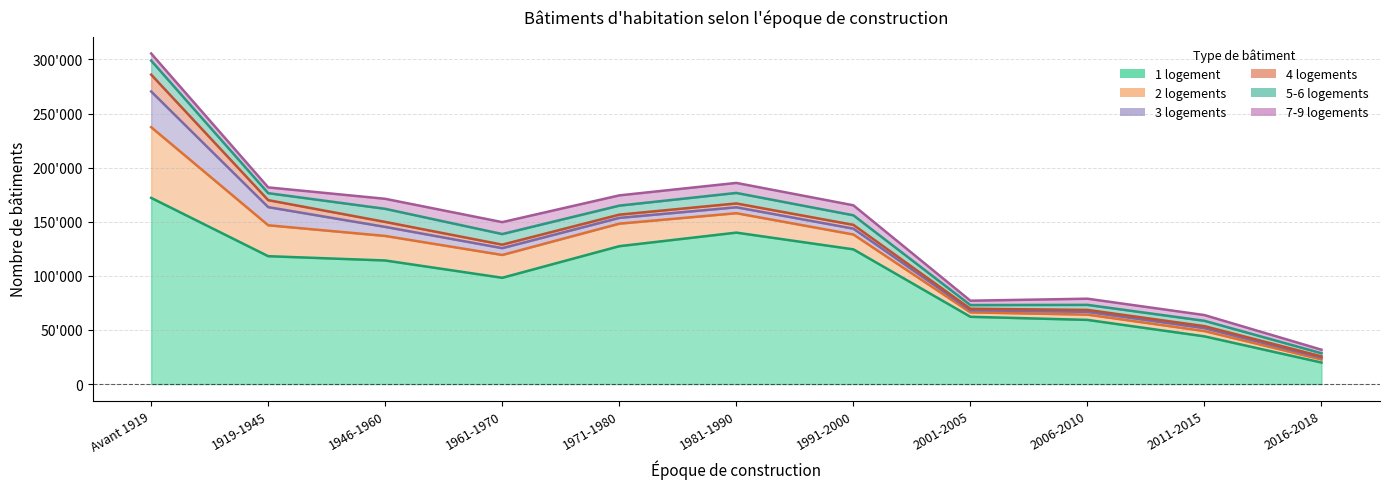

How many times do 5-6 logements and 7-9 logements cross each other?

3